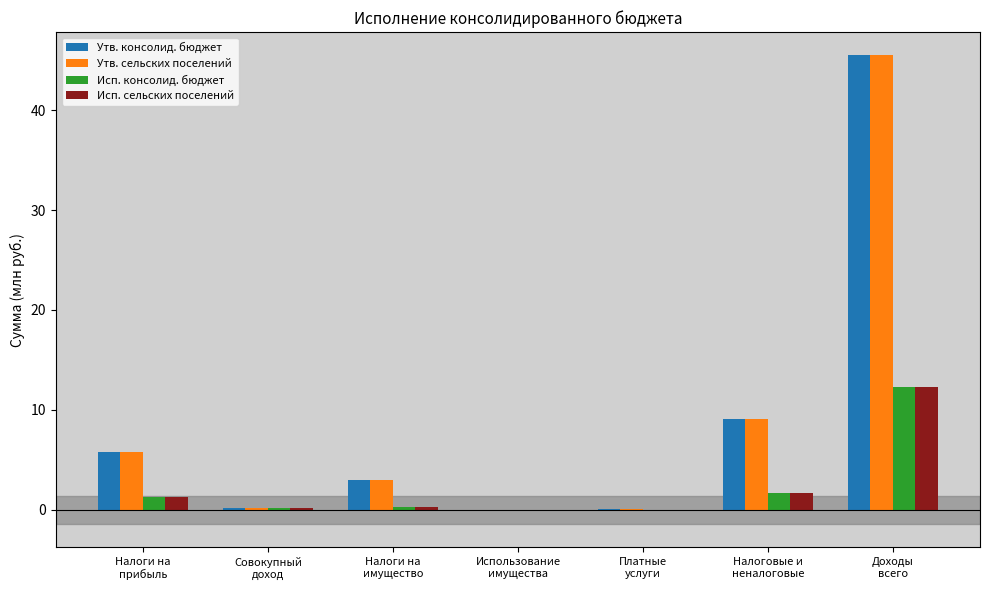

What is the sum of all Утв. сельских поселений values?

63.6